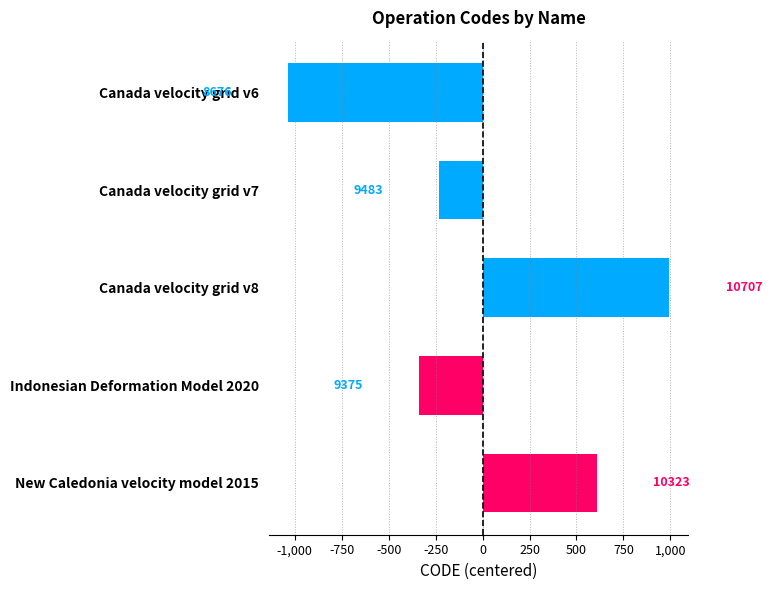

How many bars are there in total?

5